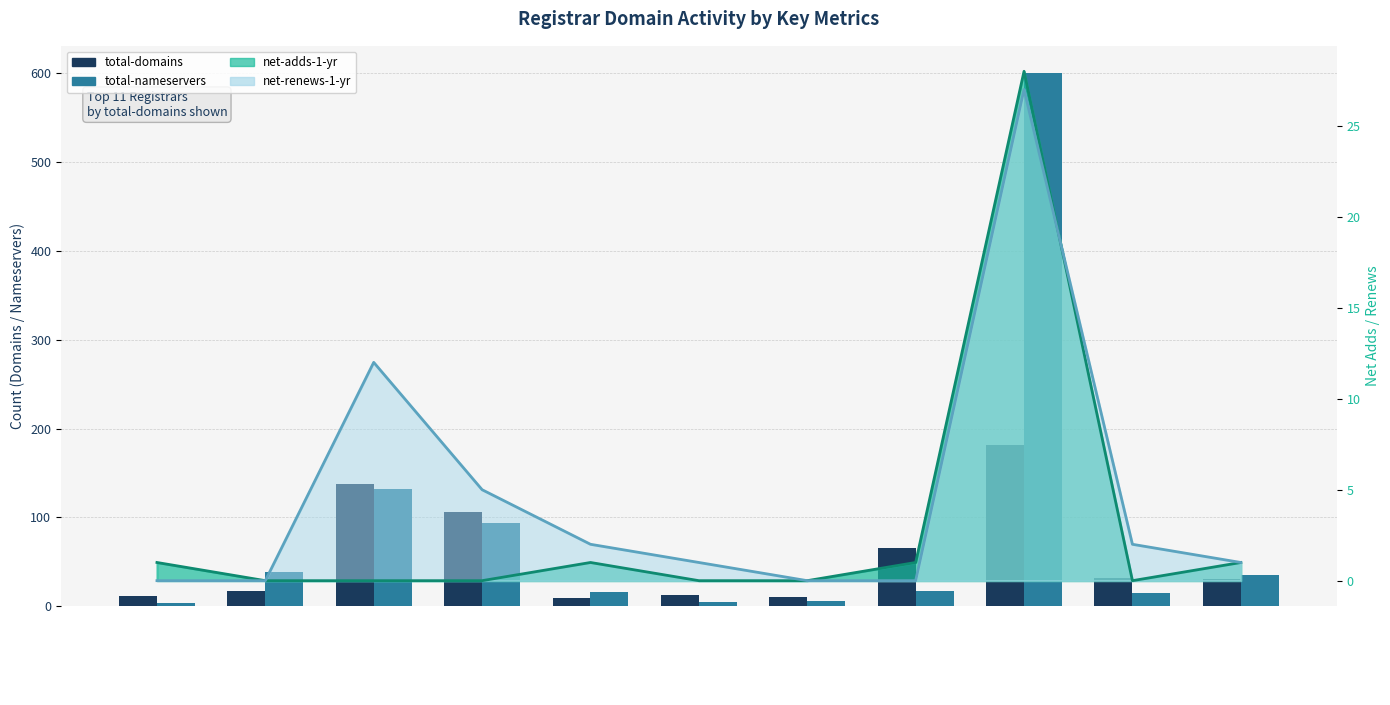

What is the value of the total-domains bar at the 7th from the left?

10